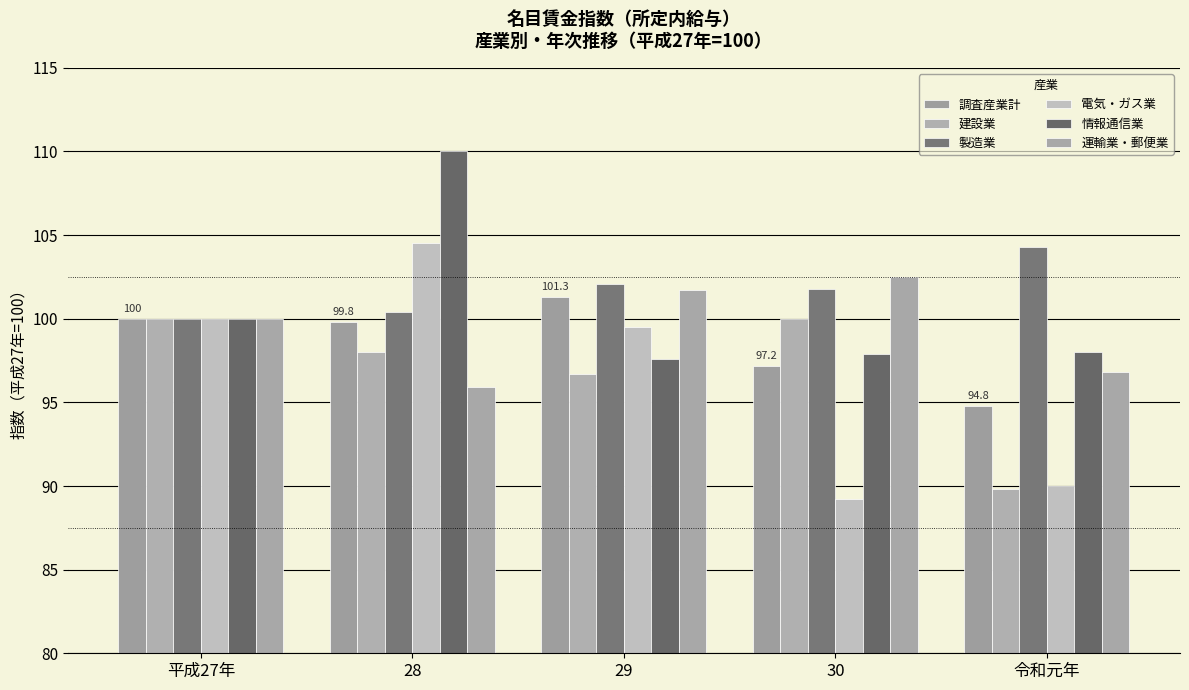

At 30, list the series in order from smallest to largest.

電気・ガス業, 調査産業計, 情報通信業, 建設業, 製造業, 運輸業・郵便業